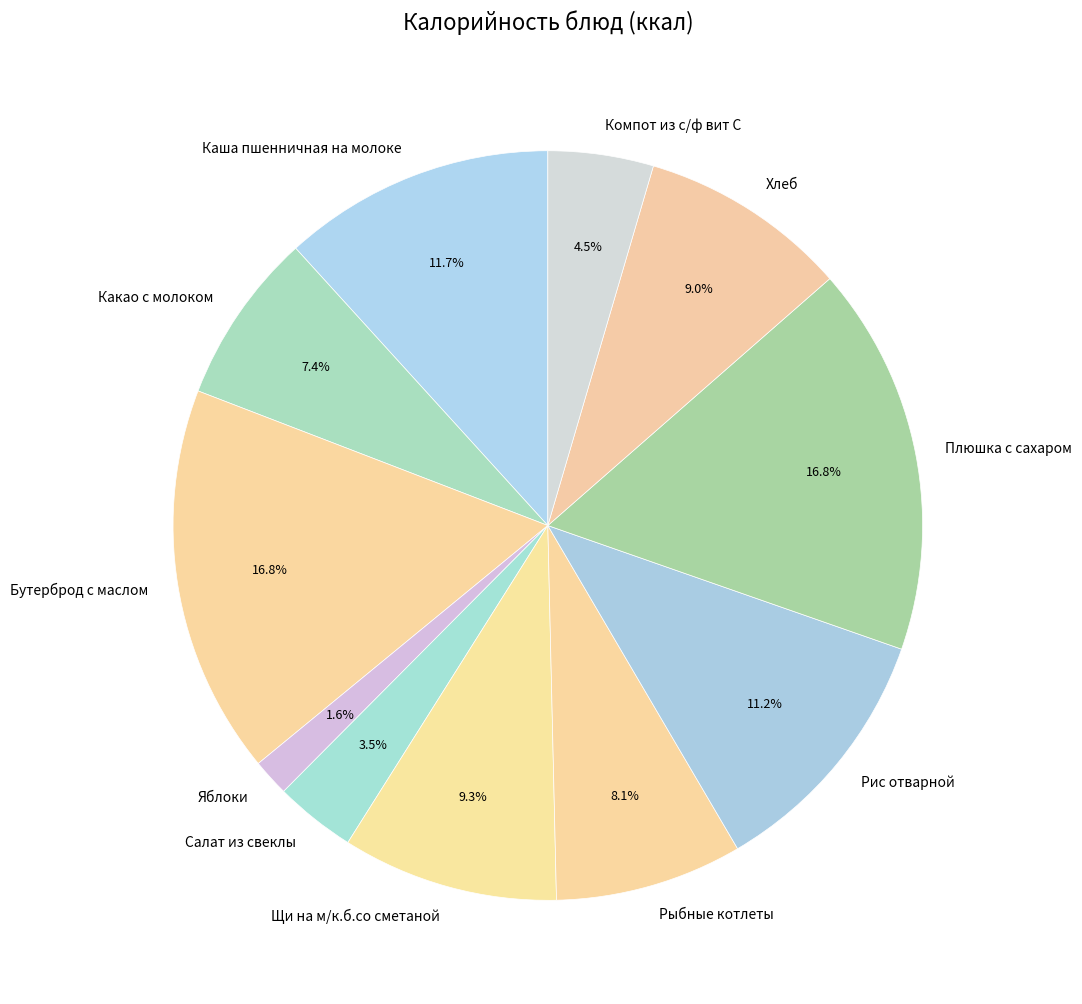

To the nearest percent, what portion does Яблоки represent?

2%